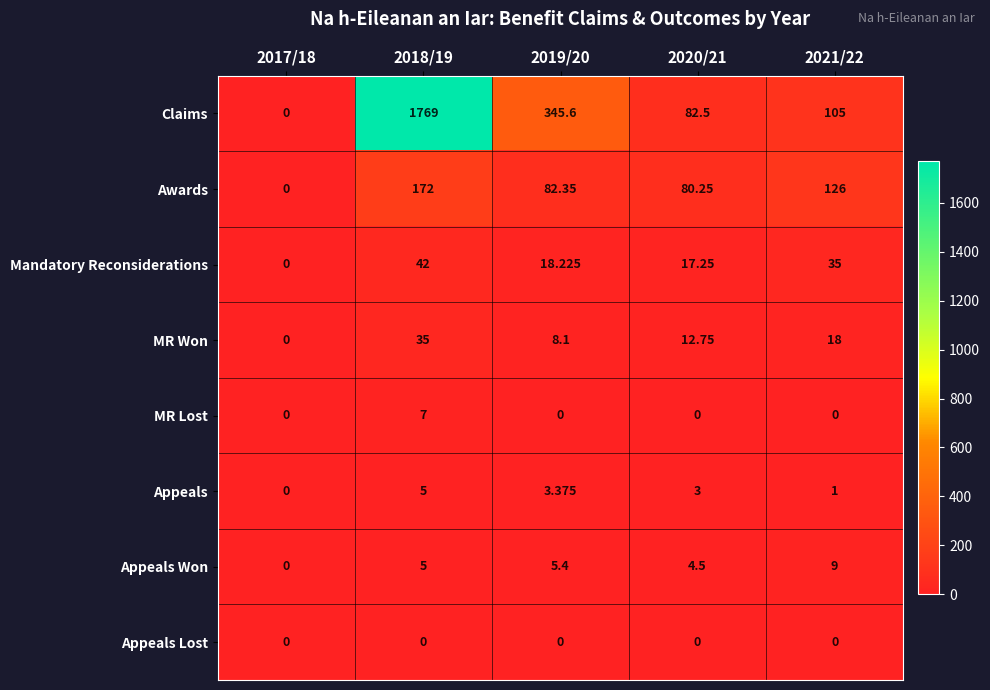

Which series has the largest total across all categories?

Claims